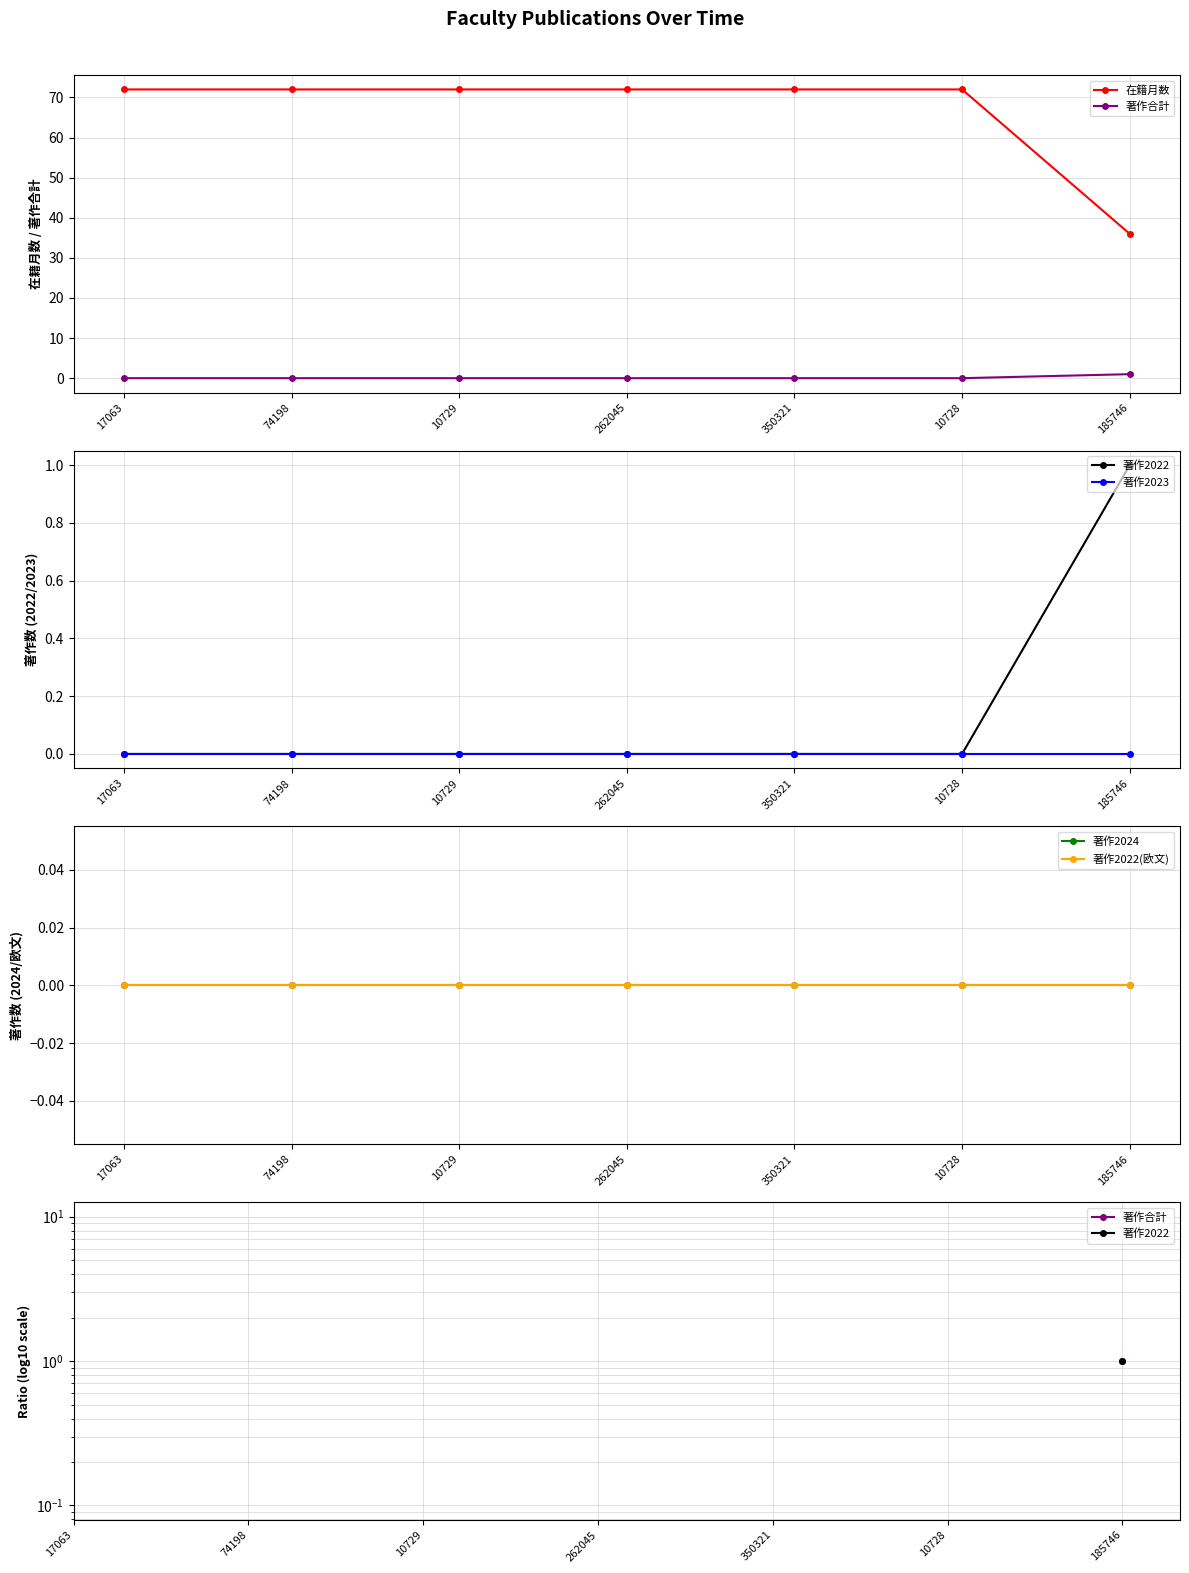

True or false: 著作2022(欧文) and 在籍月数 cross at least once.

False